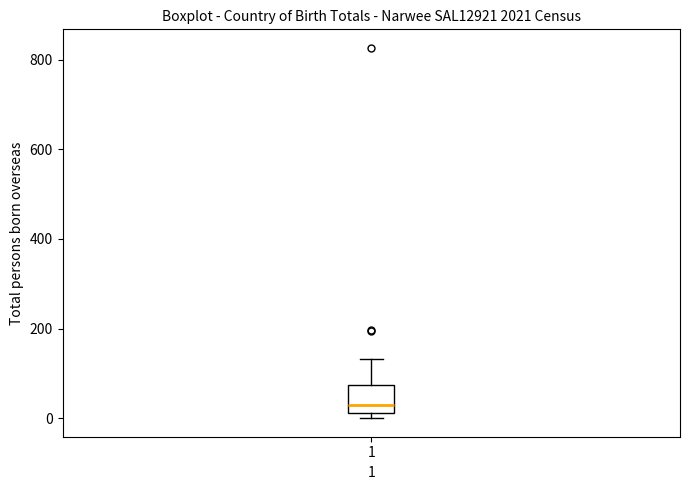

Read this box plot against the y-axis: the position of the median line, the range covered by the box, and the ends of both whiskers. The values are not printed on the chart, so give them approximately, as read against the axis.

median 20 (just above the box's lower edge), box 20 to 80, whiskers 0 to 140